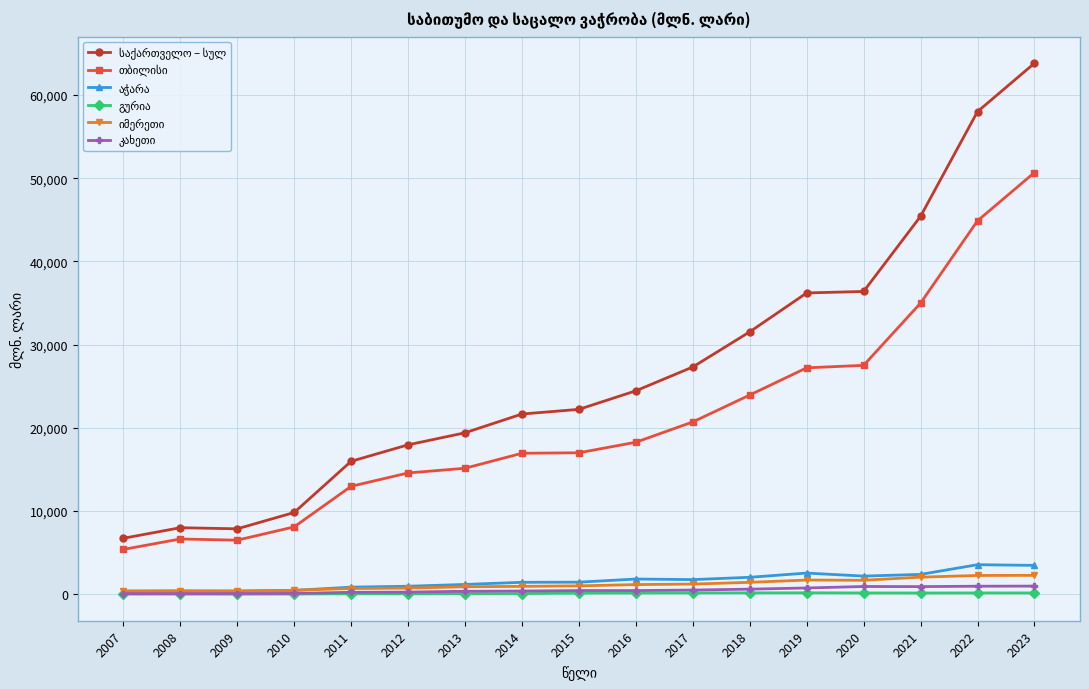

At which category is the sum across all series the highest?

2023